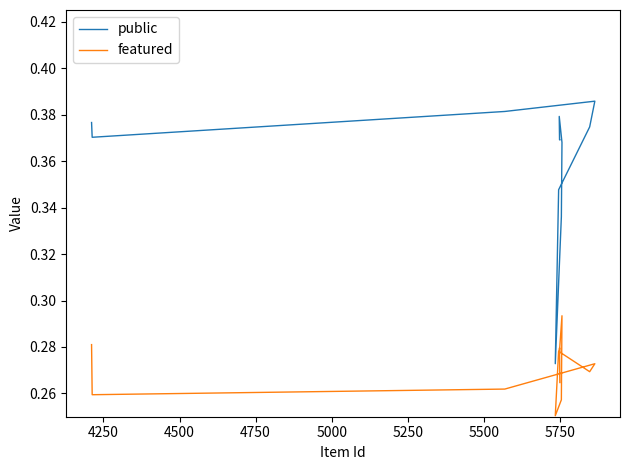

What is the maximum value for featured?

0.3